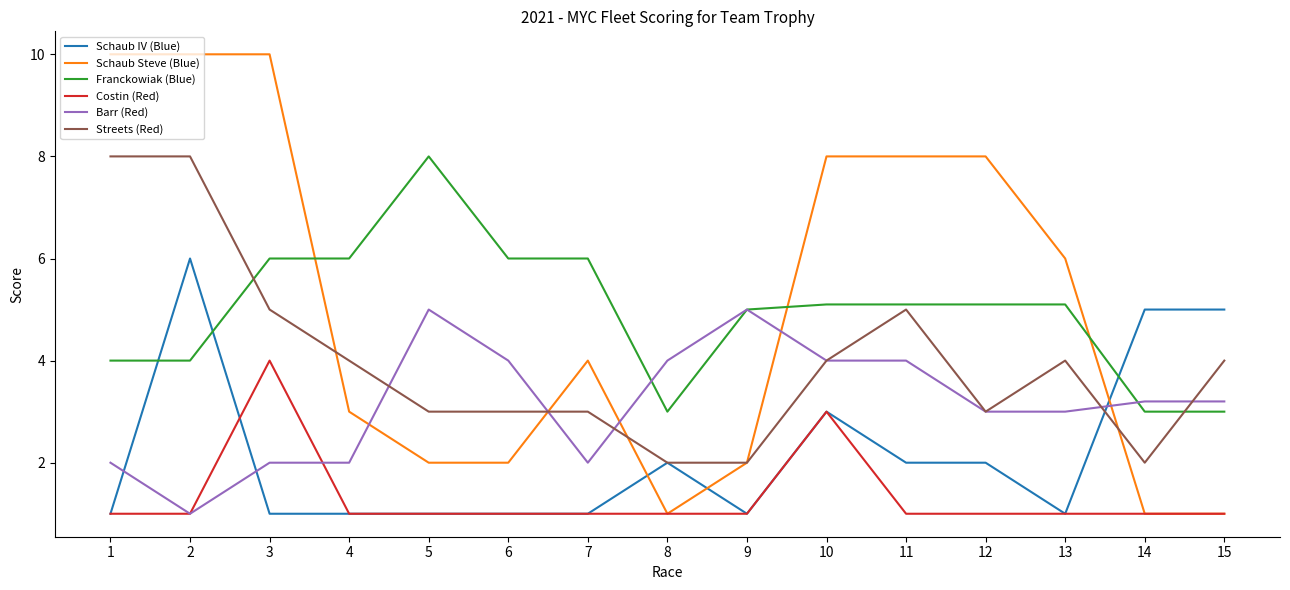

What is the sum of all Costin (Red) values?

20.0